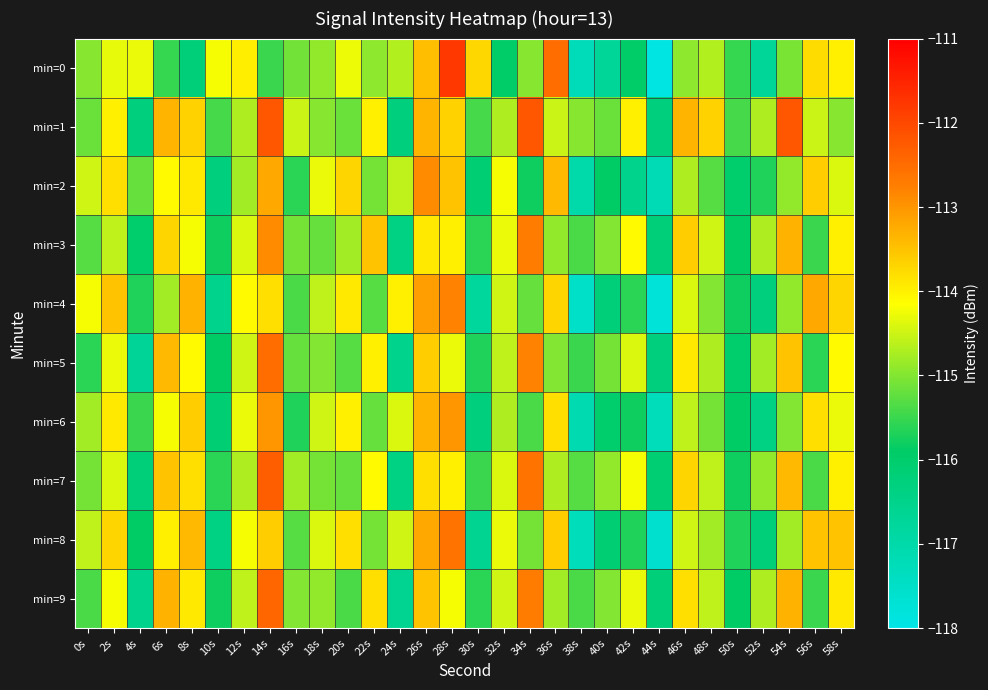

Reading left to right, extract all data points from this chart.

min=0: 0s=-115.0	2s=-114.3	4s=-114.3	6s=-115.5	8s=-116.2	10s=-114.2	12s=-114.0	14s=-115.5	16s=-115.1	18s=-114.9	20s=-114.3	22s=-114.9	24s=-114.7	26s=-113.4	28s=-111.8	30s=-113.7	32s=-115.9	34s=-115.0	36s=-112.5	38s=-117.3	40s=-116.7	42s=-115.9	44s=-117.9	46s=-114.9	48s=-114.7	50s=-115.5	52s=-116.7	54s=-115.1	56s=-113.8	58s=-114.0
min=1: 0s=-115.2	2s=-114.0	4s=-116.3	6s=-113.3	8s=-113.7	10s=-115.4	12s=-114.7	14s=-112.2	16s=-114.5	18s=-115.0	20s=-115.2	22s=-114.0	24s=-116.3	26s=-113.3	28s=-113.7	30s=-115.4	32s=-114.7	34s=-112.2	36s=-114.5	38s=-115.0	40s=-115.2	42s=-114.0	44s=-116.3	46s=-113.3	48s=-113.7	50s=-115.4	52s=-114.7	54s=-112.2	56s=-114.5	58s=-115.0
min=2: 0s=-114.5	2s=-113.8	4s=-115.2	6s=-114.1	8s=-113.9	10s=-116.3	12s=-114.8	14s=-113.2	16s=-115.6	18s=-114.3	20s=-113.7	22s=-115.1	24s=-114.6	26s=-112.9	28s=-113.5	30s=-116.1	32s=-114.2	34s=-115.8	36s=-113.4	38s=-117.0	40s=-115.9	42s=-116.5	44s=-117.2	46s=-114.7	48s=-115.3	50s=-116.0	52s=-115.7	54s=-114.9	56s=-113.6	58s=-114.4
min=3: 0s=-115.3	2s=-114.6	4s=-116.0	6s=-113.7	8s=-114.2	10s=-115.8	12s=-114.4	14s=-112.9	16s=-115.1	18s=-115.2	20s=-114.8	22s=-113.5	24s=-116.4	26s=-113.9	28s=-114.0	30s=-115.6	32s=-114.3	34s=-112.7	36s=-114.9	38s=-115.4	40s=-115.0	42s=-114.1	44s=-116.2	46s=-113.6	48s=-114.5	50s=-115.9	52s=-114.7	54s=-113.3	56s=-115.5	58s=-114.0
min=4: 0s=-114.2	2s=-113.5	4s=-115.7	6s=-114.8	8s=-113.3	10s=-116.5	12s=-114.1	14s=-113.8	16s=-115.4	18s=-114.6	20s=-113.9	22s=-115.3	24s=-114.0	26s=-113.1	28s=-112.8	30s=-116.8	32s=-114.5	34s=-115.2	36s=-113.7	38s=-117.5	40s=-116.2	42s=-115.6	44s=-117.8	46s=-114.4	48s=-115.0	50s=-115.8	52s=-116.3	54s=-114.9	56s=-113.2	58s=-113.7
min=5: 0s=-115.6	2s=-114.3	4s=-116.7	6s=-113.4	8s=-114.1	10s=-115.9	12s=-114.5	14s=-112.5	16s=-115.2	18s=-115.0	20s=-115.3	22s=-114.0	24s=-116.5	26s=-113.6	28s=-114.3	30s=-115.7	32s=-114.6	34s=-112.8	36s=-115.0	38s=-115.5	40s=-115.1	42s=-114.4	44s=-116.3	46s=-113.9	48s=-114.7	50s=-116.0	52s=-114.8	54s=-113.5	56s=-115.6	58s=-114.1
min=6: 0s=-114.8	2s=-113.9	4s=-115.5	6s=-114.2	8s=-113.6	10s=-116.1	12s=-114.3	14s=-113.0	16s=-115.7	18s=-114.5	20s=-114.0	22s=-115.2	24s=-114.4	26s=-113.3	28s=-113.0	30s=-116.3	32s=-114.7	34s=-115.4	36s=-113.8	38s=-117.1	40s=-116.0	42s=-115.8	44s=-117.3	46s=-114.6	48s=-115.1	50s=-115.9	52s=-116.4	54s=-115.0	56s=-113.8	58s=-114.3
min=7: 0s=-115.1	2s=-114.4	4s=-116.2	6s=-113.5	8s=-113.8	10s=-115.6	12s=-114.7	14s=-112.3	16s=-114.8	18s=-115.1	20s=-115.2	22s=-114.1	24s=-116.4	26s=-113.8	28s=-114.0	30s=-115.5	32s=-114.4	34s=-112.6	36s=-114.7	38s=-115.3	40s=-114.9	42s=-114.2	44s=-116.1	46s=-113.7	48s=-114.6	50s=-115.8	52s=-114.9	54s=-113.4	56s=-115.4	58s=-114.0
min=8: 0s=-114.6	2s=-113.7	4s=-115.9	6s=-114.0	8s=-113.4	10s=-116.4	12s=-114.2	14s=-113.6	16s=-115.3	18s=-114.4	20s=-113.8	22s=-115.1	24s=-114.5	26s=-113.2	28s=-112.6	30s=-116.6	32s=-114.3	34s=-115.1	36s=-113.6	38s=-117.3	40s=-116.1	42s=-115.7	44s=-117.6	46s=-114.5	48s=-114.8	50s=-115.7	52s=-116.2	54s=-114.8	56s=-113.5	58s=-113.5
min=9: 0s=-115.4	2s=-114.2	4s=-116.5	6s=-113.3	8s=-113.9	10s=-115.8	12s=-114.6	14s=-112.4	16s=-115.0	18s=-114.9	20s=-115.4	22s=-113.8	24s=-116.6	26s=-113.5	28s=-114.2	30s=-115.6	32s=-114.5	34s=-112.7	36s=-114.8	38s=-115.4	40s=-115.0	42s=-114.3	44s=-116.2	46s=-113.8	48s=-114.6	50s=-115.9	52s=-114.7	54s=-113.3	56s=-115.5	58s=-113.9